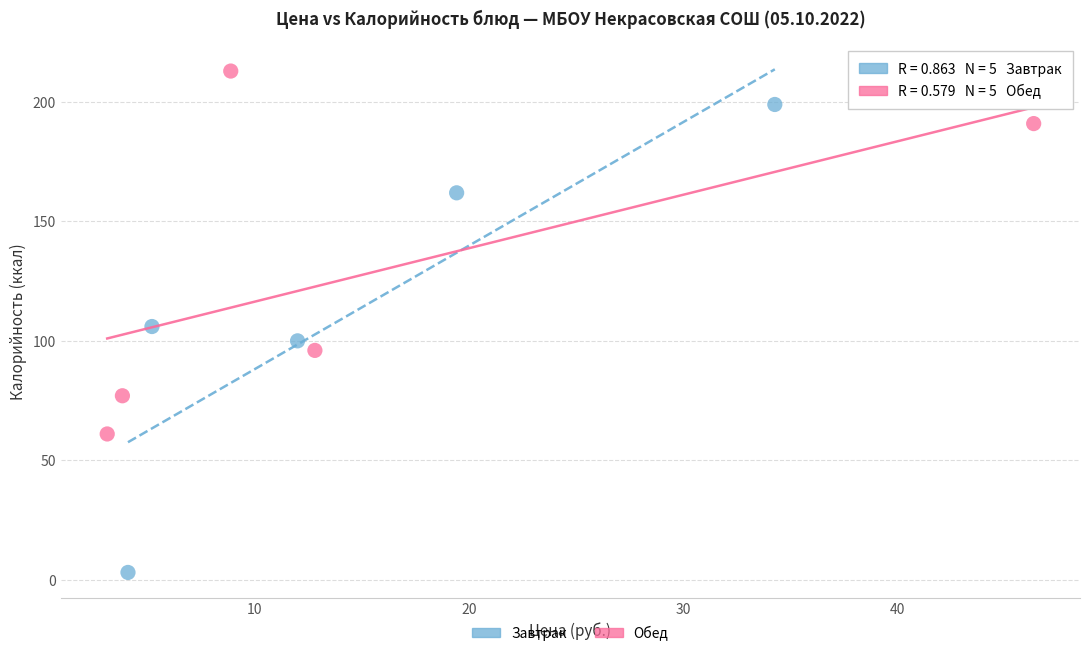

Which series contains the highest Y value?

Обед